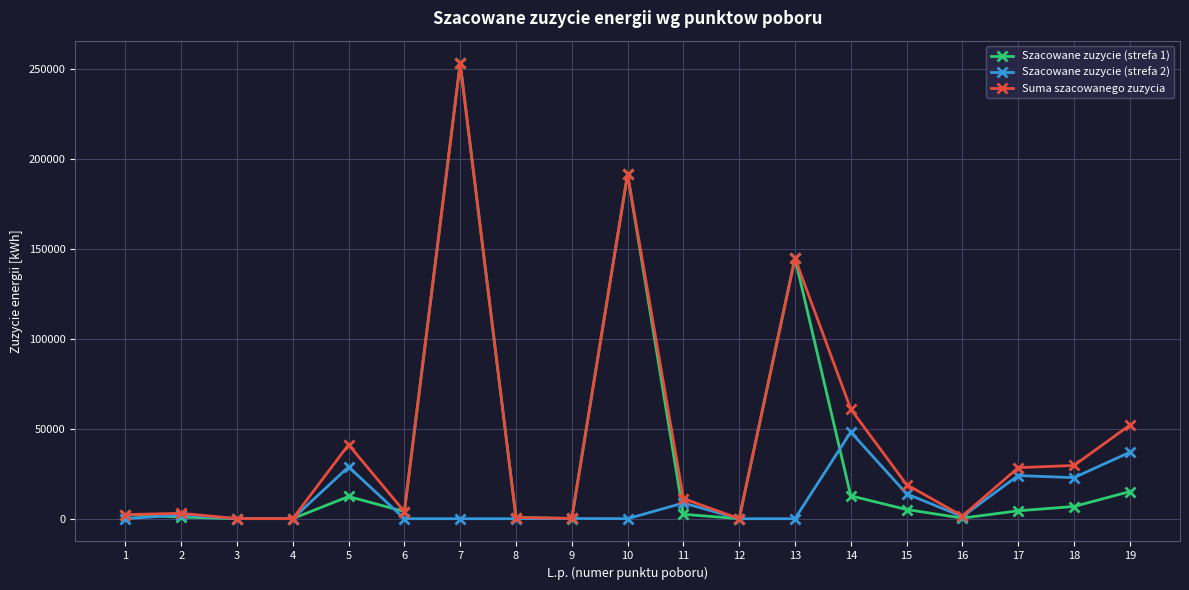

The Szacowane zuzycie (strefa 2) series shows 28820 at 5. True or false?

True